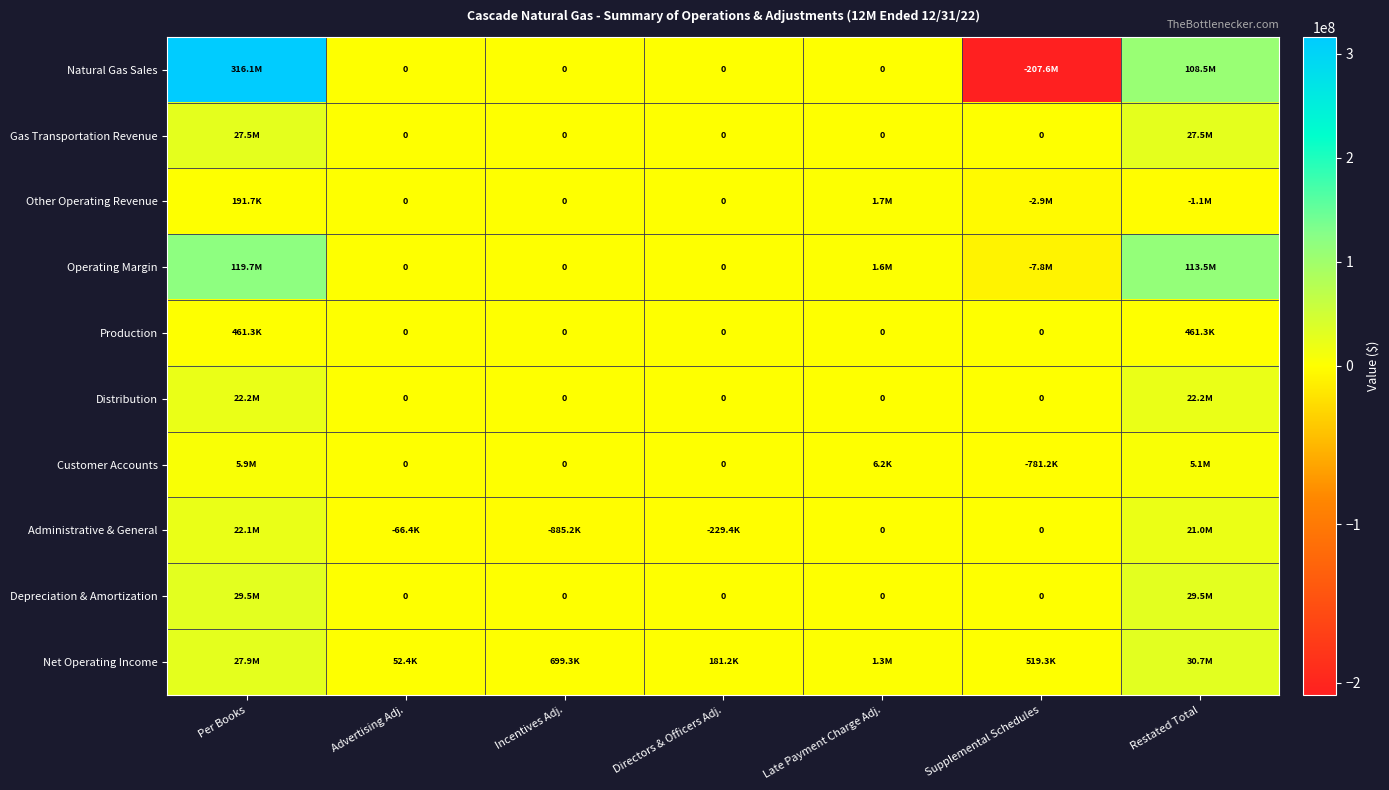

What is the minimum value shown in the chart?

-207608084.0